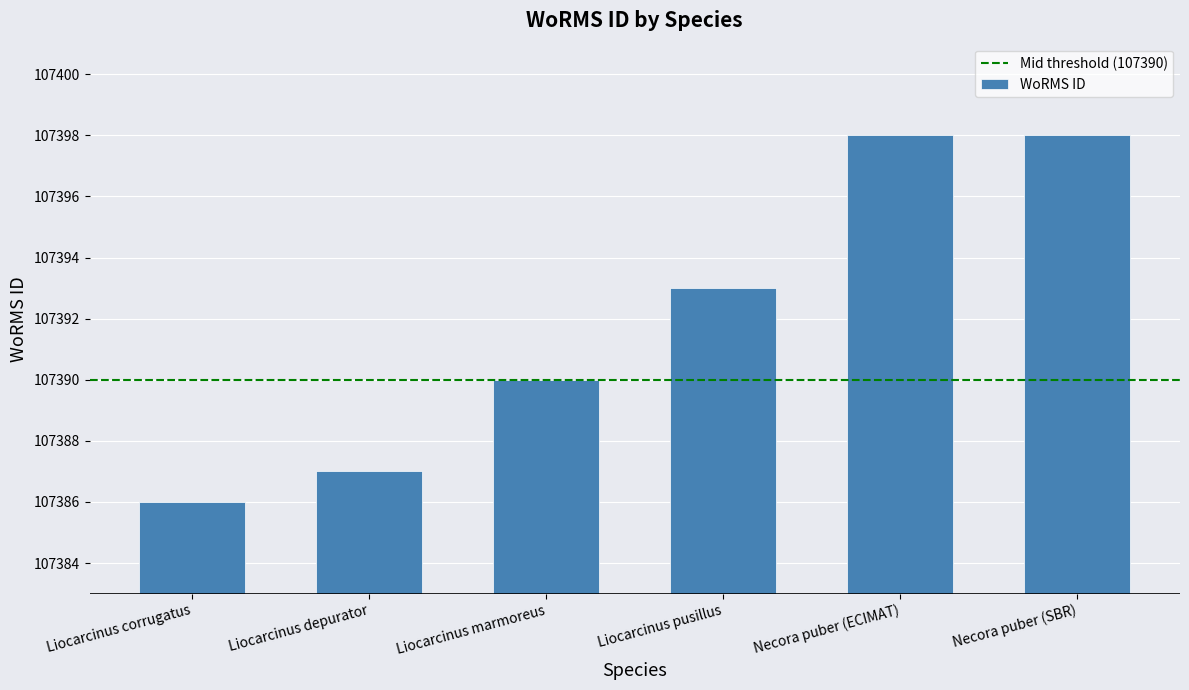

Does the chart contain stacked bars?

No